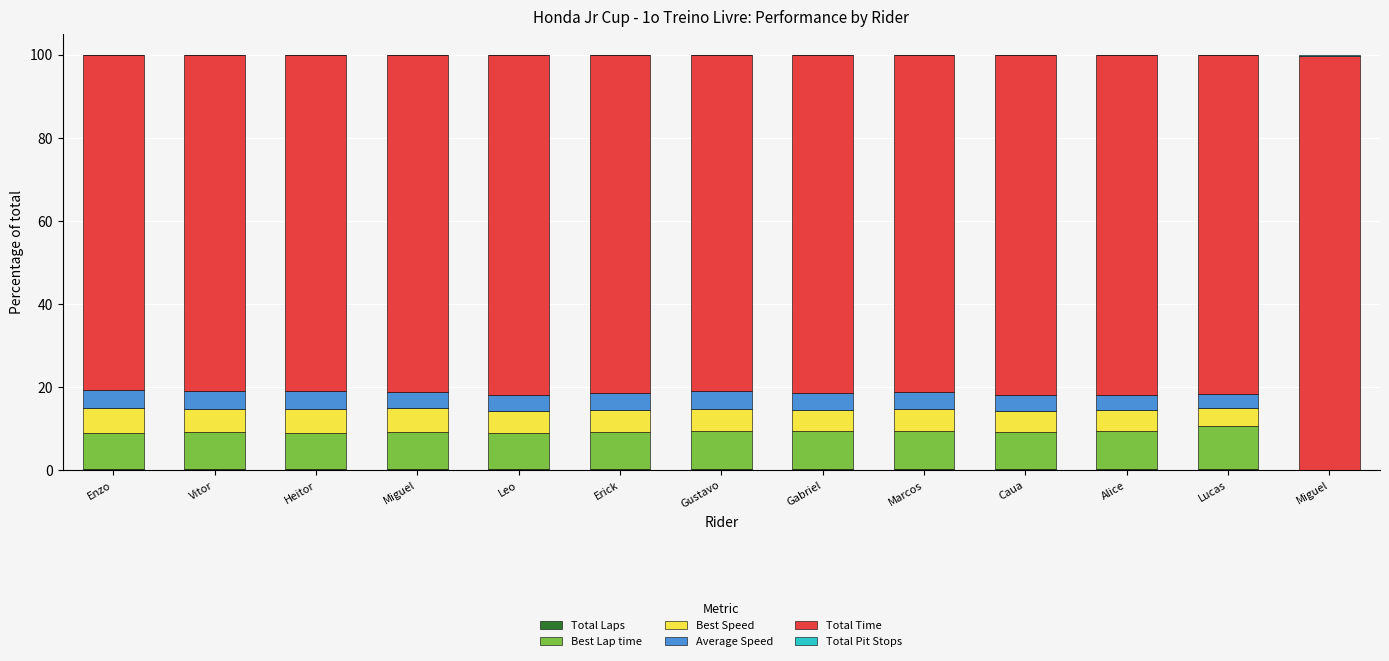

Which series has the widest spread of values?

Total Time